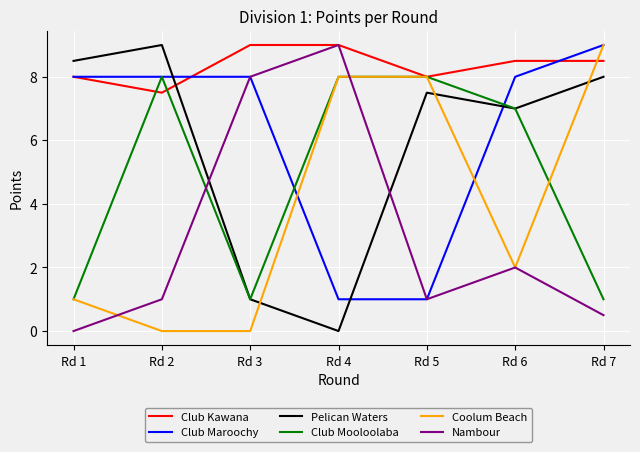

What is the highest value of the Pelican Waters series?

9.0